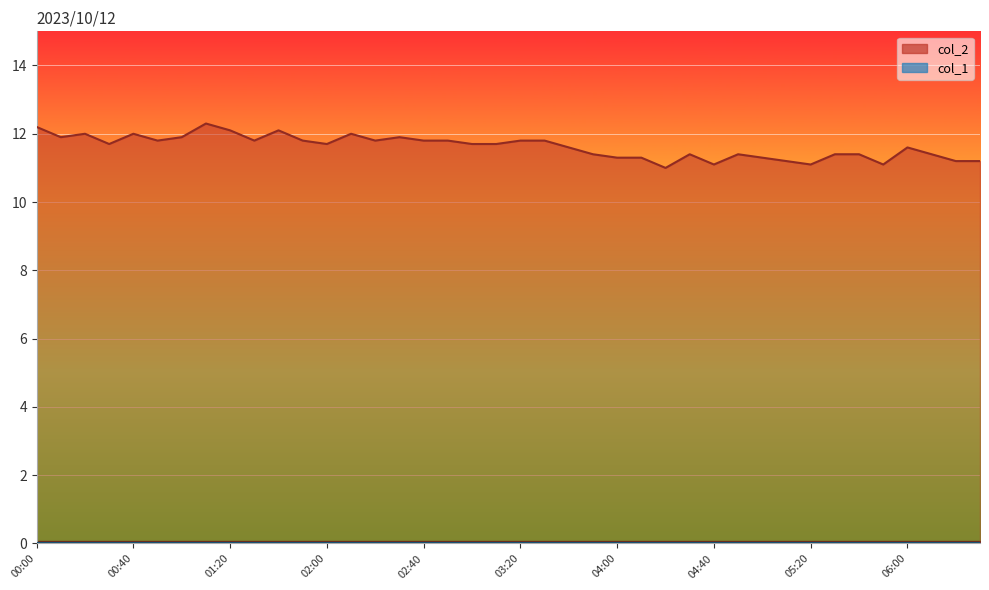

What is the change in value from 05:00 to 05:10?

-0.1